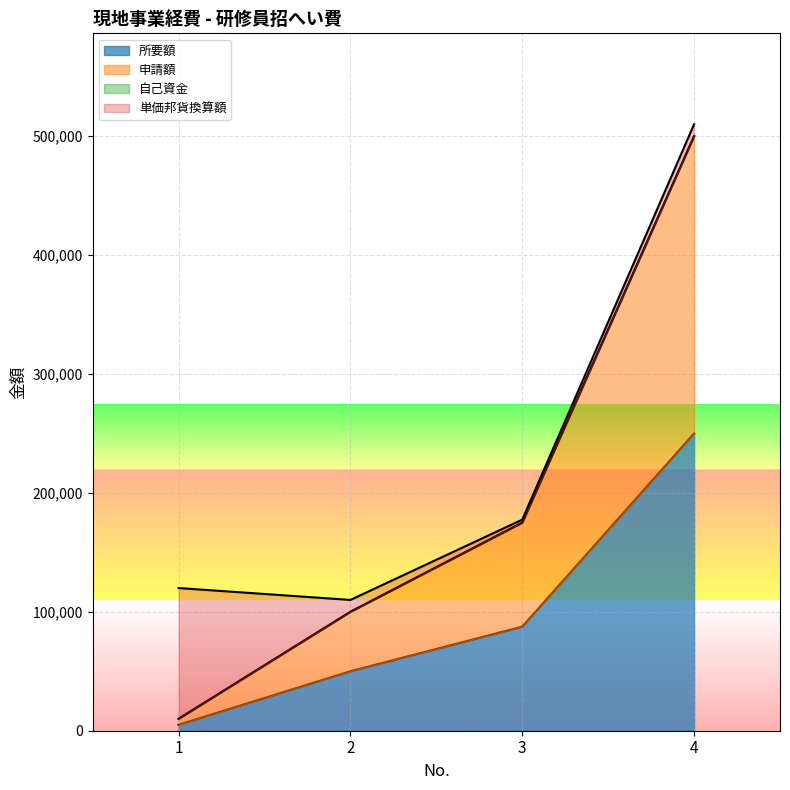

The 所要額 series shows 5000 at 1. True or false?

True